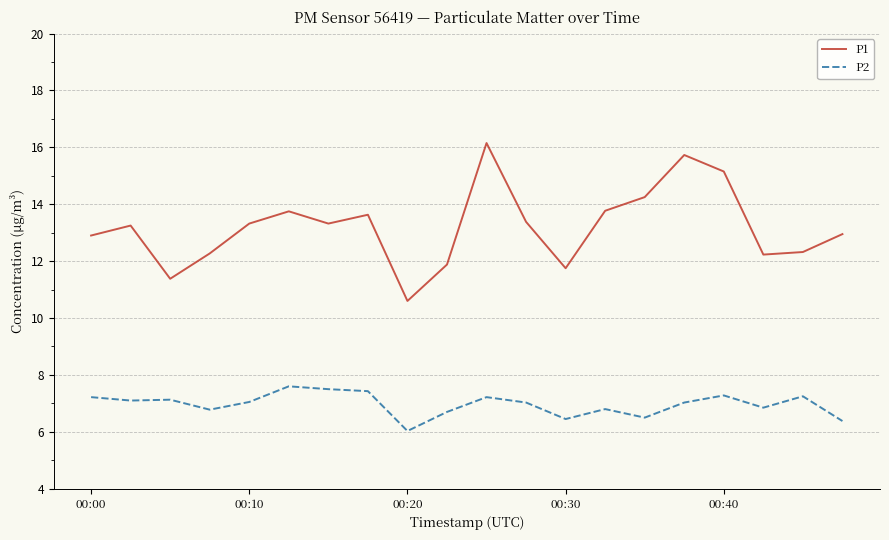

What is the average value of the P1 series?

13.2